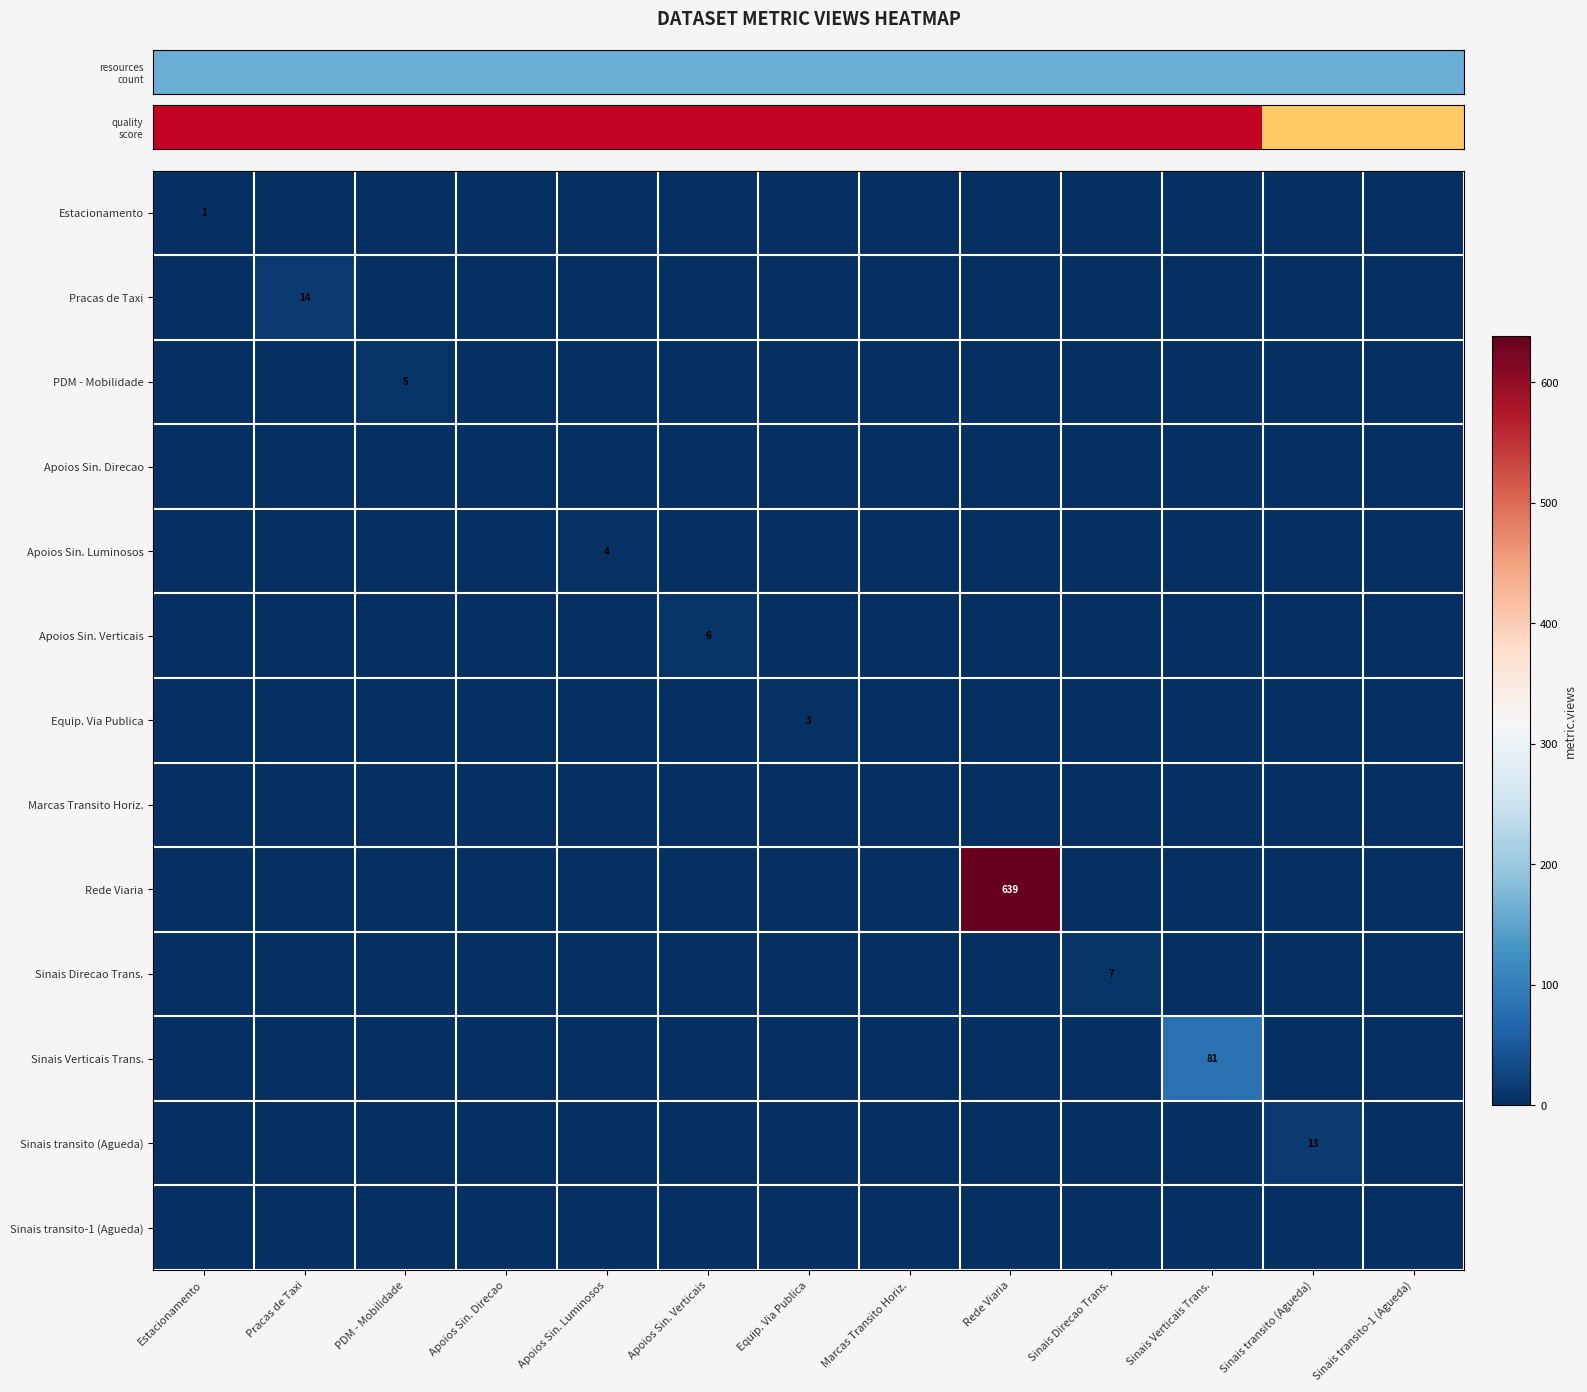

What is the total value across all series at Sinais Direcao Trans.?

7